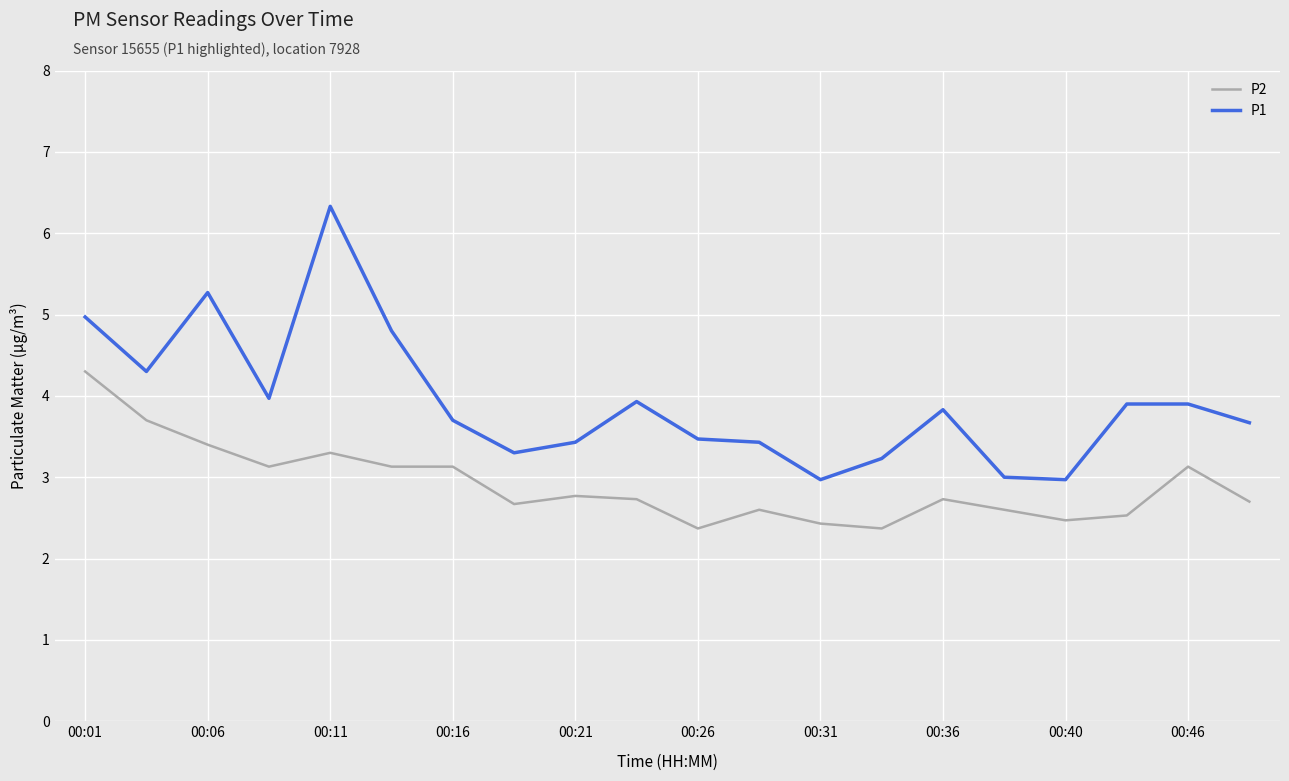

What is the difference between the maximum and minimum values in the P1 series?

3.4